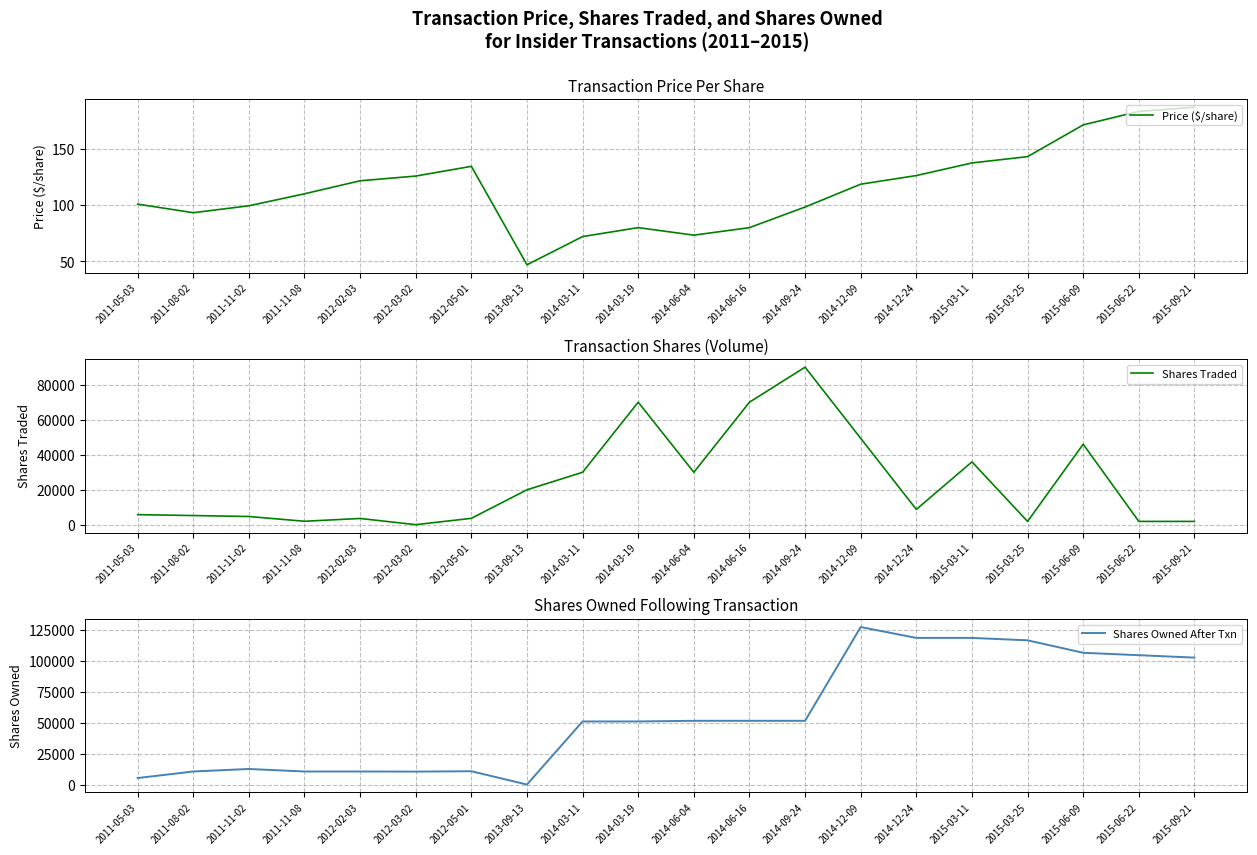

Reading right to left, transcribe all the data shown in this chart.

Price ($/share): 2015-09-21=186.7	2015-06-22=183.1	2015-06-09=171.1	2015-03-25=142.9	2015-03-11=137.4	2014-12-24=126.2	2014-12-09=118.5	2014-09-24=98.3	2014-06-16=80.0	2014-06-04=73.3	2014-03-19=80.0	2014-03-11=72.1	2013-09-13=47.1	2012-05-01=134.4	2012-03-02=125.7	2012-02-03=121.5	2011-11-08=110.0	2011-11-02=99.4	2011-08-02=93.2	2011-05-03=100.9
Shares Traded: 2015-09-21=1956.0	2015-06-22=1955.0	2015-06-09=46015.0	2015-03-25=1948.0	2015-03-11=35937.0	2014-12-24=8809.0	2014-12-09=49375.0	2014-09-24=90000.0	2014-06-16=70000.0	2014-06-04=30000.0	2014-03-19=70000.0	2014-03-11=30000.0	2013-09-13=20000.0	2012-05-01=3707.0	2012-03-02=100.0	2012-02-03=3631.0	2011-11-08=2037.0	2011-11-02=4755.0	2011-08-02=5299.0	2011-05-03=5813.0
Shares Owned After Txn: 2015-09-21=102722.0	2015-06-22=104678.0	2015-06-09=106633.0	2015-03-25=116710.0	2015-03-11=118658.0	2014-12-24=118658.0	2014-12-09=127467.0	2014-09-24=51573.0	2014-06-16=51573.0	2014-06-04=51573.0	2014-03-19=51046.0	2014-03-11=51046.0	2013-09-13=0.0	2012-05-01=10767.0	2012-03-02=10453.0	2012-02-03=10553.0	2011-11-08=10553.0	2011-11-02=12590.0	2011-08-02=10553.0	2011-05-03=5254.0